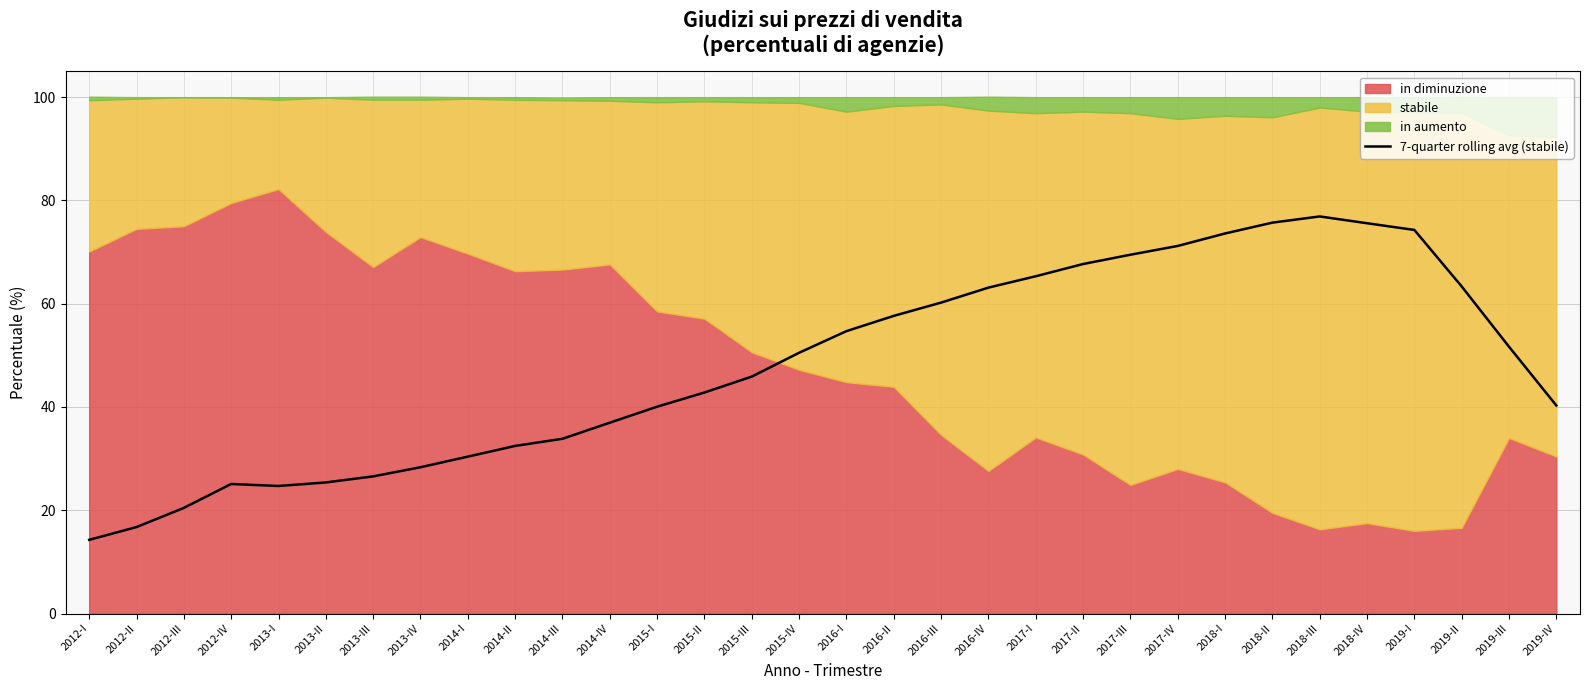

Reading left to right, extract all data points from this chart.

14.3	16.7	20.5	25.1	24.7	25.4	26.6	28.3	30.4	32.5	33.8	37.0	40.1	42.8	45.9	50.5	54.7	57.6	60.2	63.1	65.3	67.7	69.5	71.2	73.6	75.7	76.9	75.6	74.3	63.3	51.7	40.3